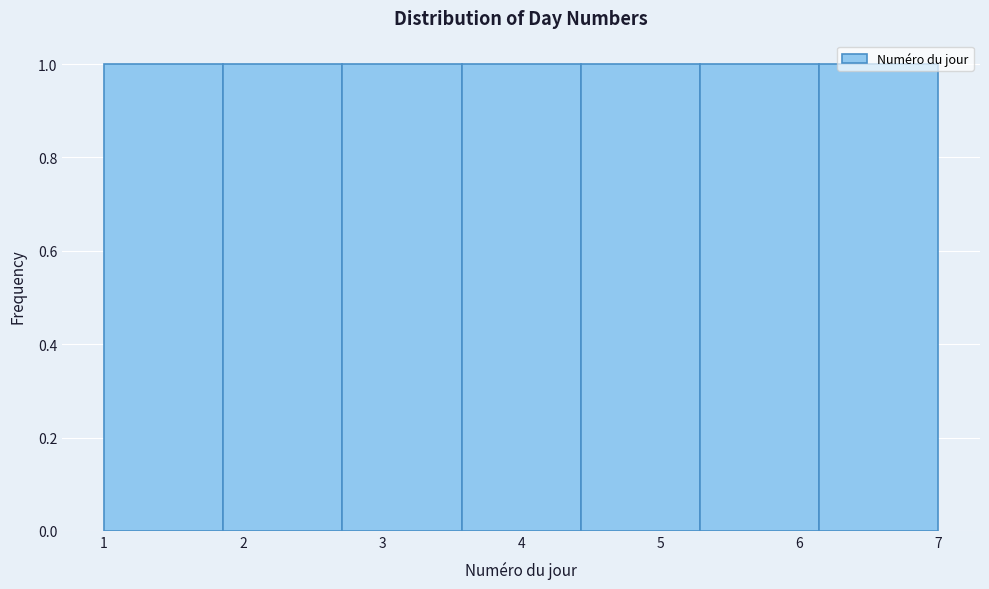

Reading left to right, transcribe this chart: for each bar, give the range it covers on the x-axis and its height. Neither the bar edges nor the heights are printed on the chart, so give them approximately, as read against the axes.

1.0 to 1.9: 1
1.9 to 2.7: 1
2.7 to 3.6: 1
3.6 to 4.4: 1
4.4 to 5.3: 1
5.3 to 6.1: 1
6.1 to 7.0: 1